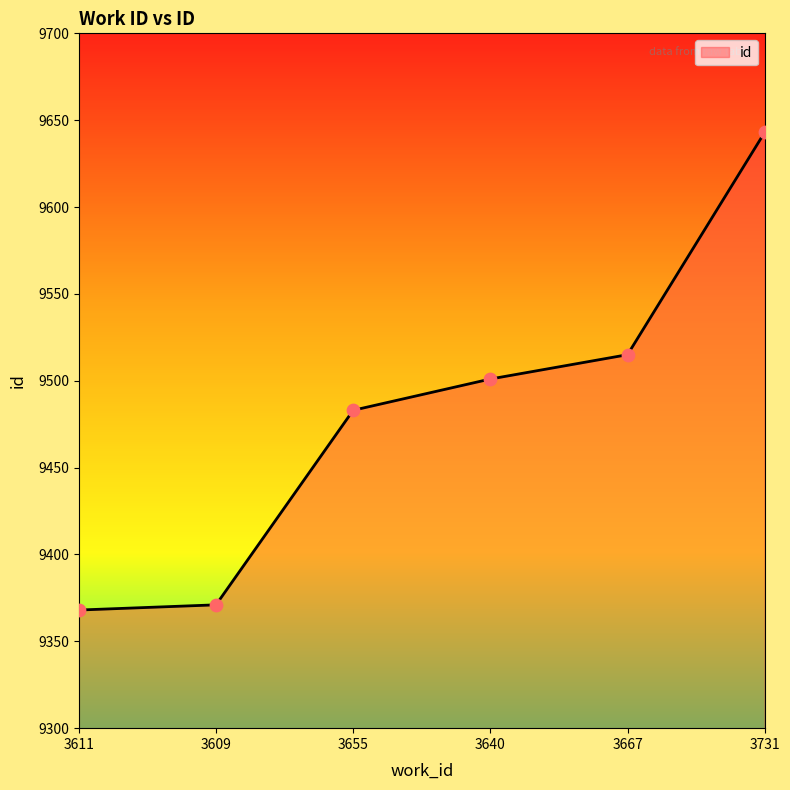

What is the ratio of the value at 3609 to the value at 3611?

1.0